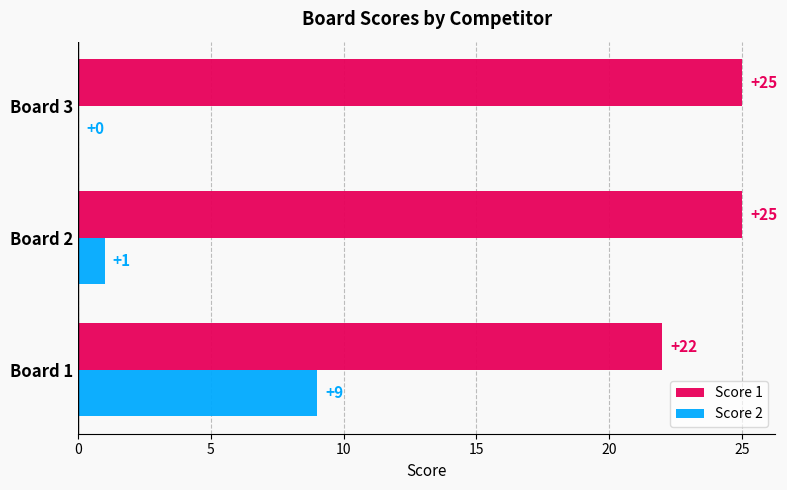

Where is Score 2 nearest to the value 4?

Board 2